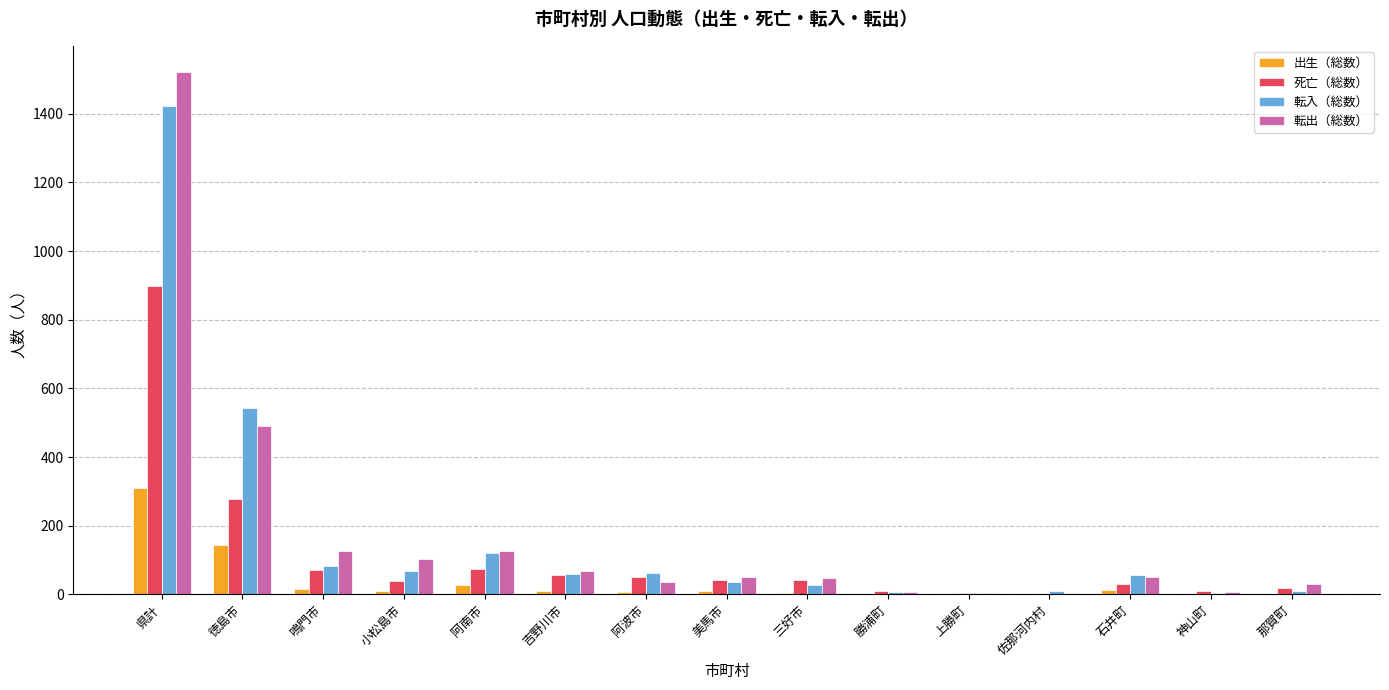

What is the sum of the 死亡（総数） values at 三好市 and 佐那河内村?

43